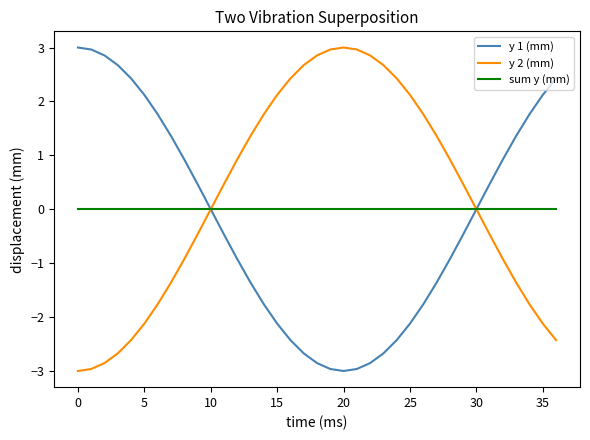

What is the minimum value for y 1 (mm)?

-3.0